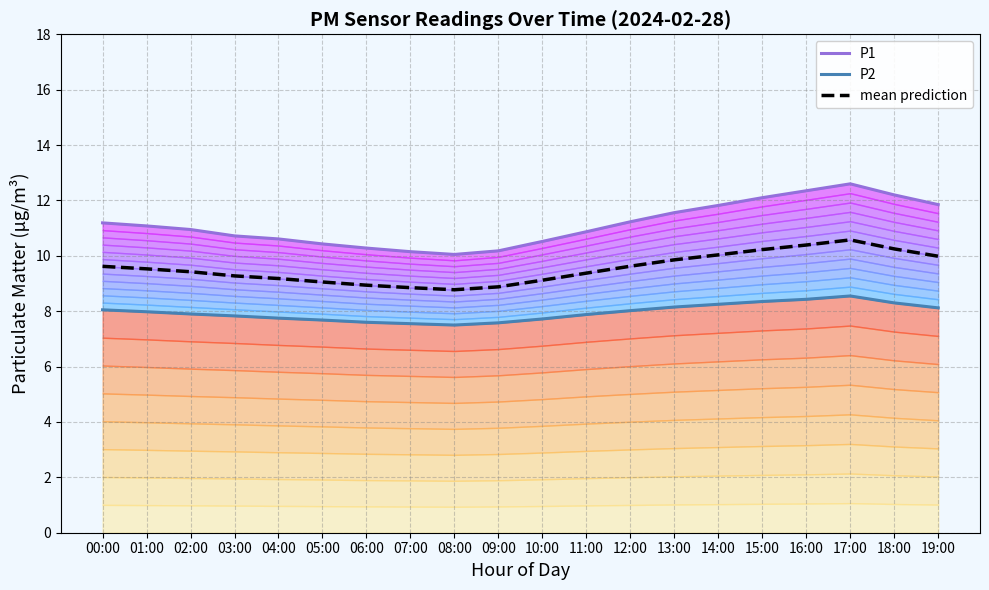

How many interior local peaks does the P1 series have?

1